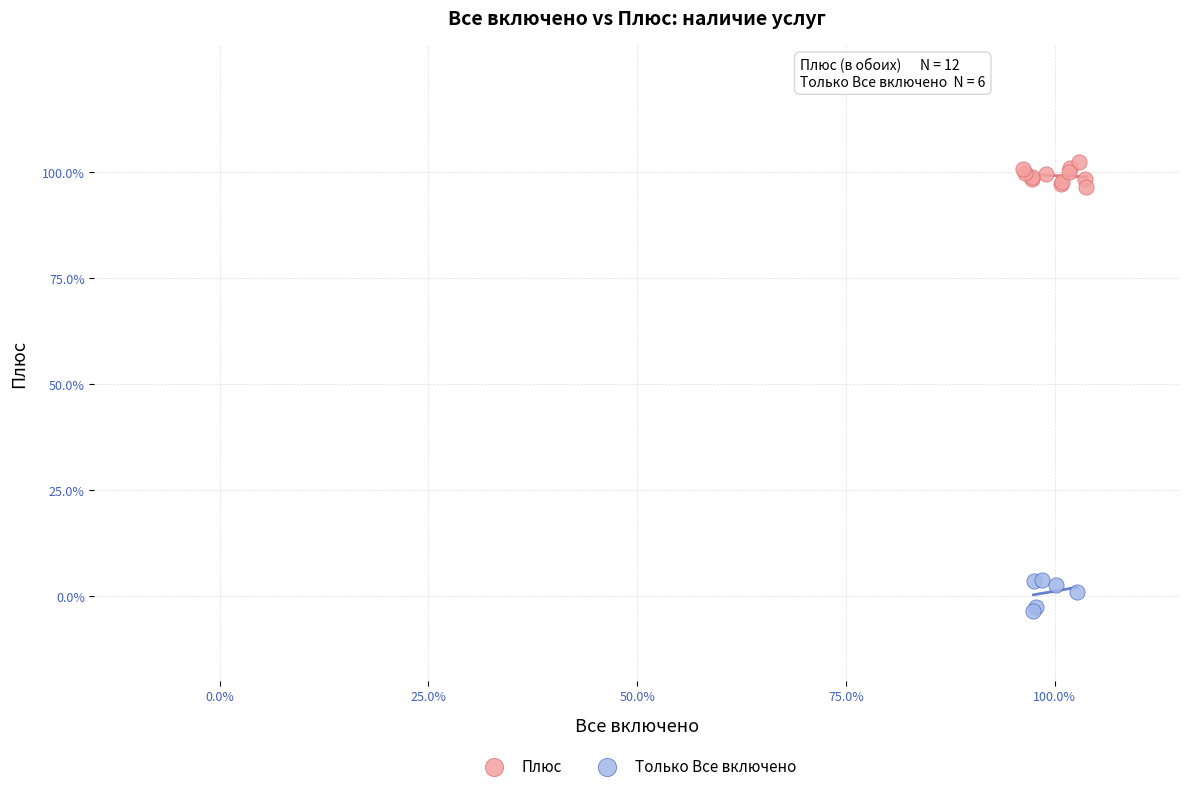

Which series contains the lowest Y value?

Только Все включено